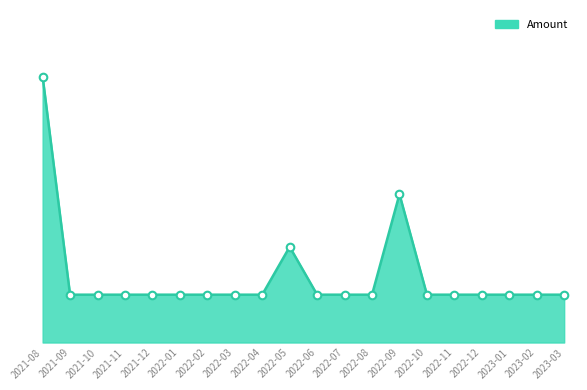

Approximately how many times larger is the value at 2022-01 compared to 2021-08?

0.2